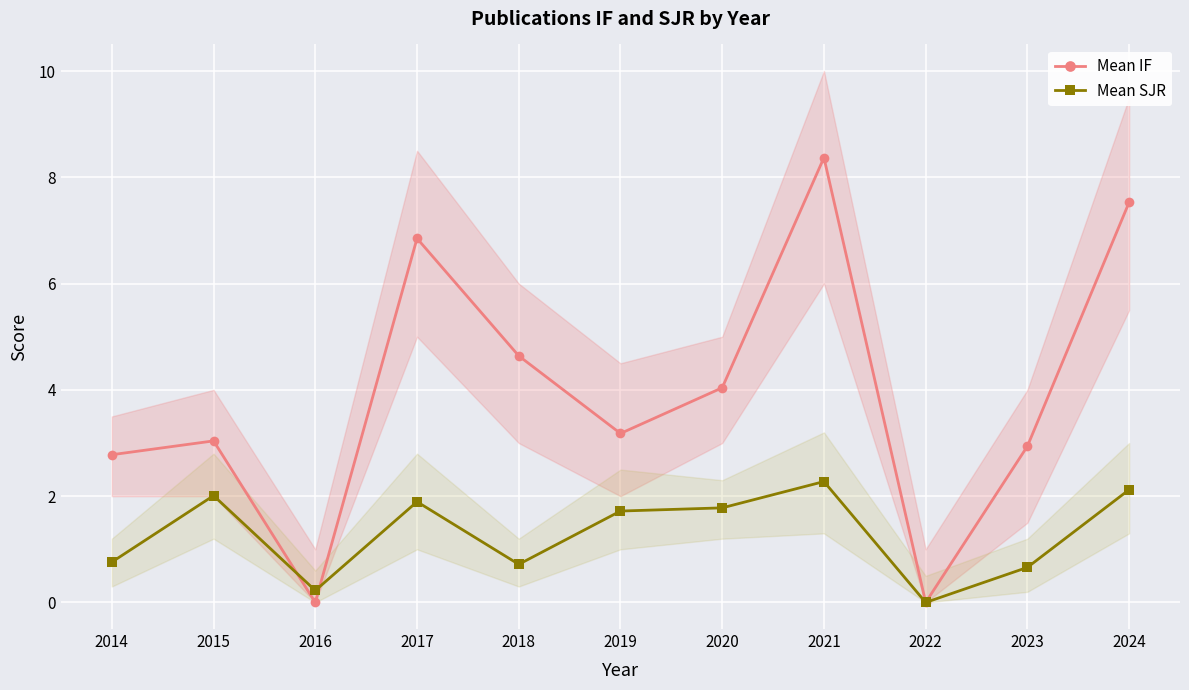

What is the approximate value of Mean IF at 2019?

3.2